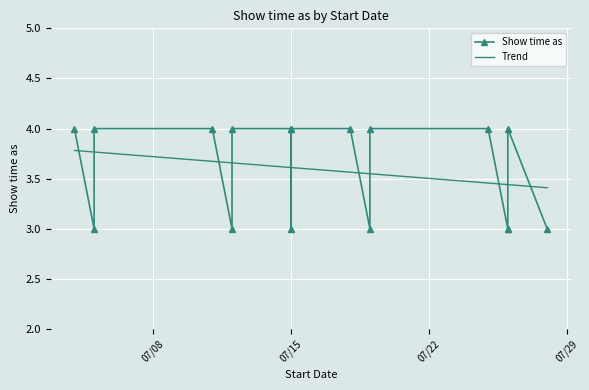

Rank the categories by value from lowest to highest.

7/5/2014, 7/12/2014, 7/15/2014, 7/19/2014, 7/26/2014, 7/26/2014, 7/28/2014, 7/4/2014, 7/5/2014, 7/11/2014, 7/12/2014, 7/15/2014, 7/15/2014, 7/18/2014, 7/19/2014, 7/25/2014, 7/26/2014